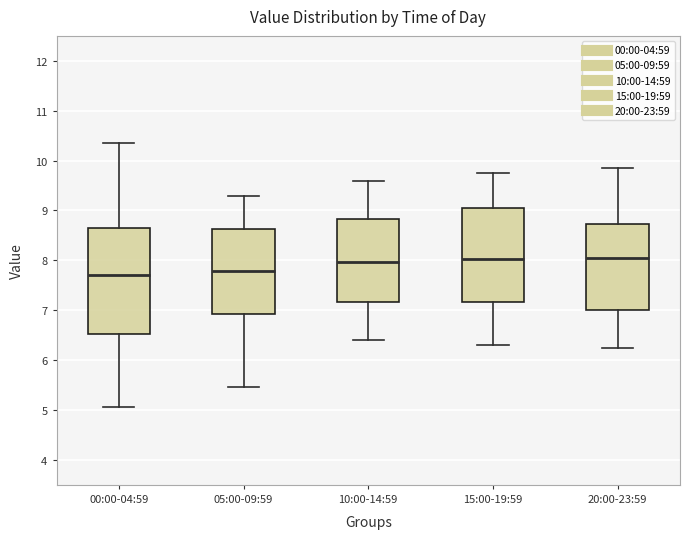

Comparing the boxes themselves (not the whiskers), which one is the tallest?

00:00-04:59